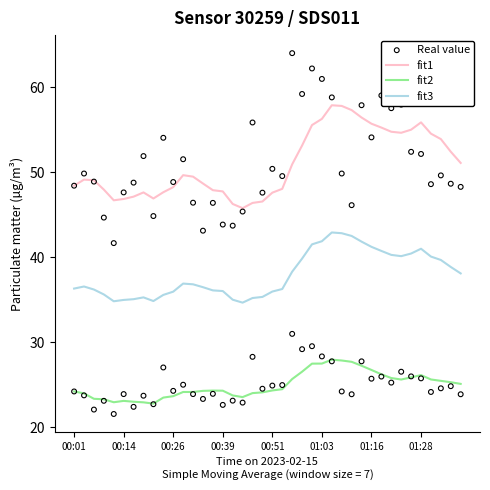

Which series reaches the maximum Y coordinate?

Real value